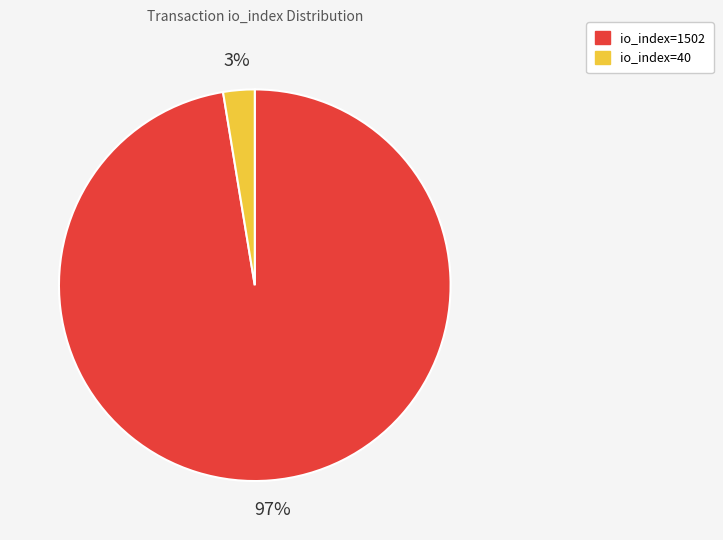

Combined, do io_index=1502 and io_index=40 account for over 50%?

Yes